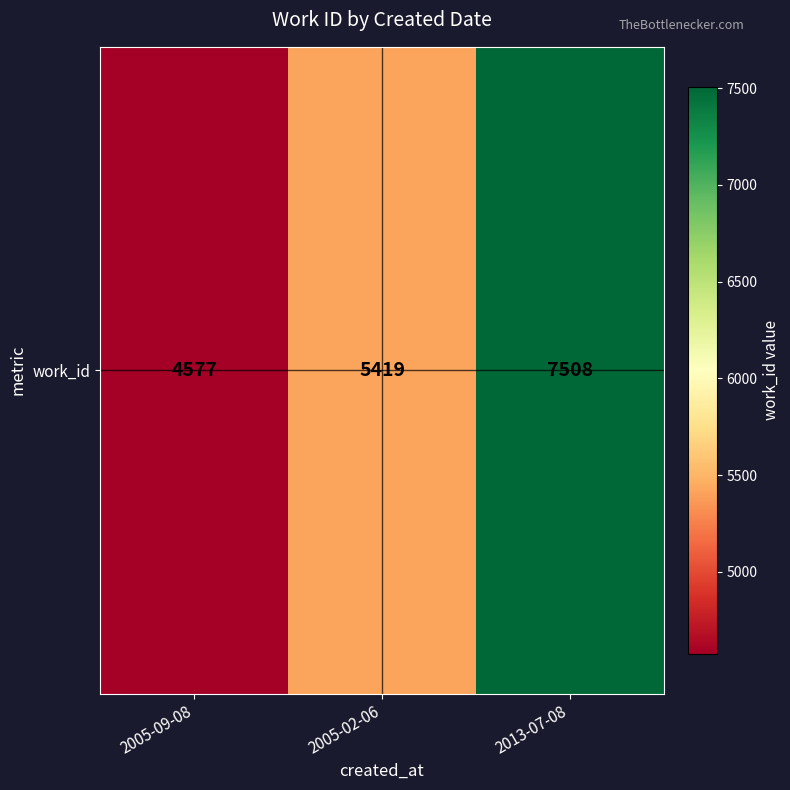

At which label is the value closest to 6042?

2005-02-06